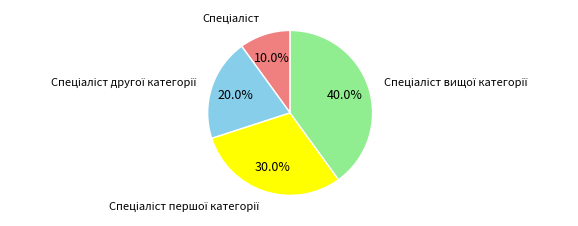

Is there a majority slice in this chart?

No